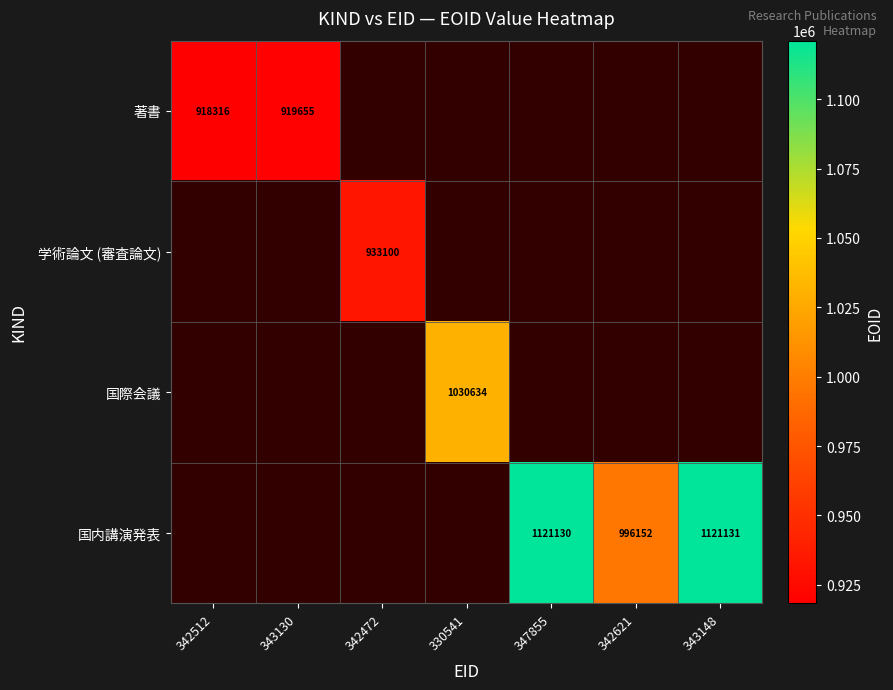

The value of 著書 at 343130 is 386080. True or false?

False